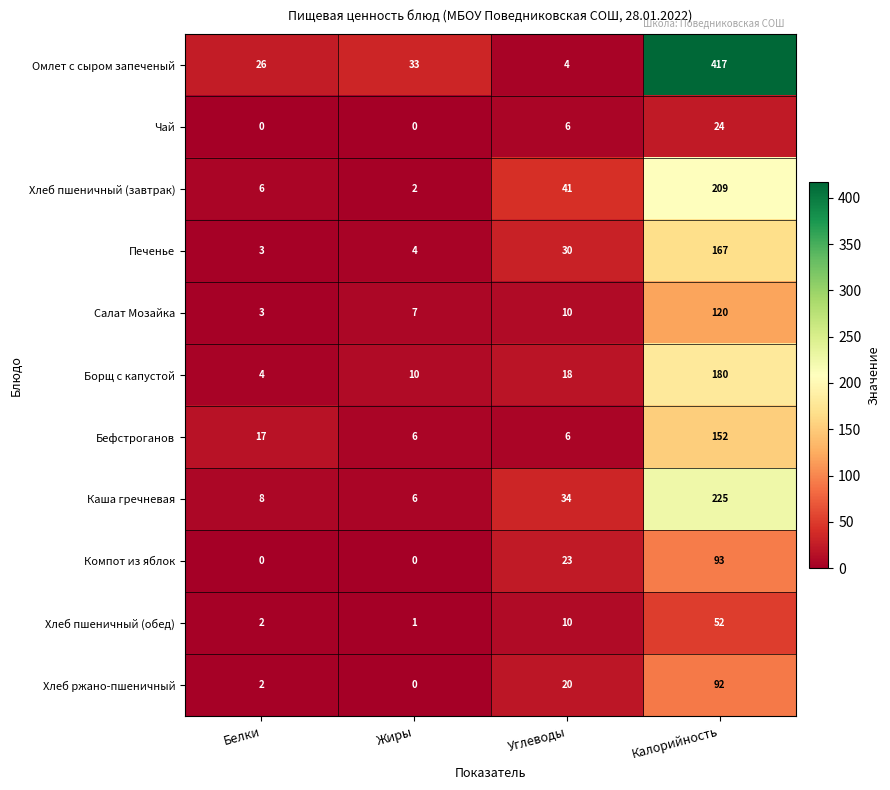

What is the lowest value of the Каша гречневая series?

6